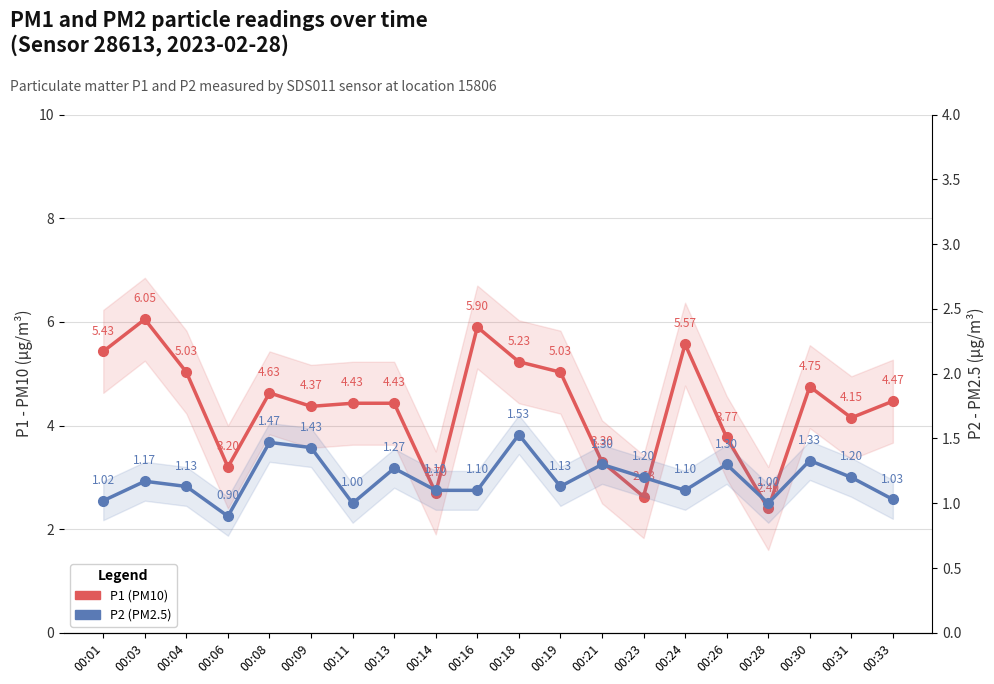

What is the value of the P1 (PM10) point at the 10th from the left?

5.9